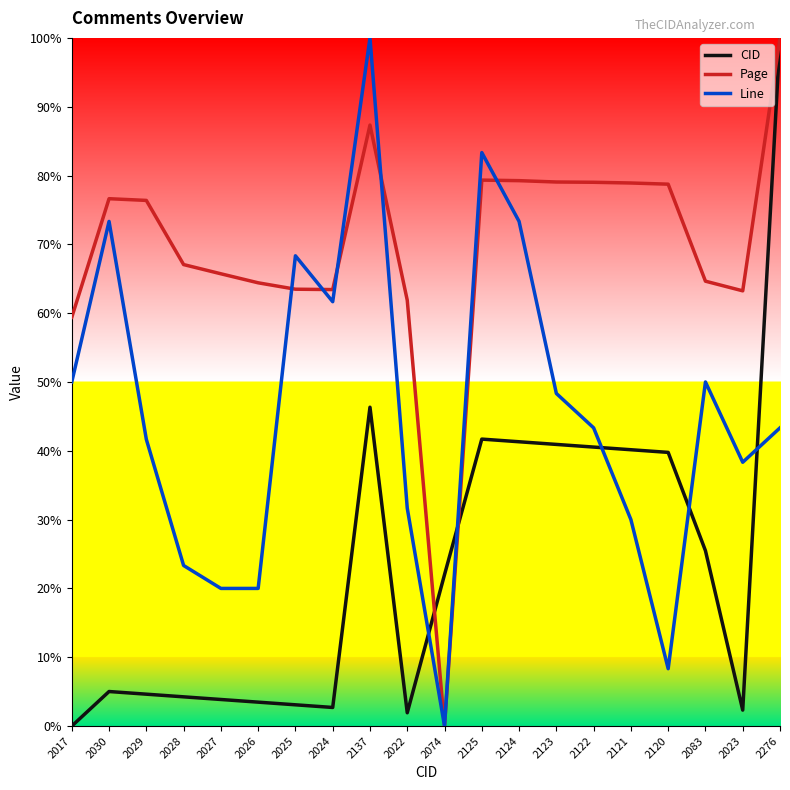

Rank the series at 2120 from lowest to highest value.

Line, CID, Page